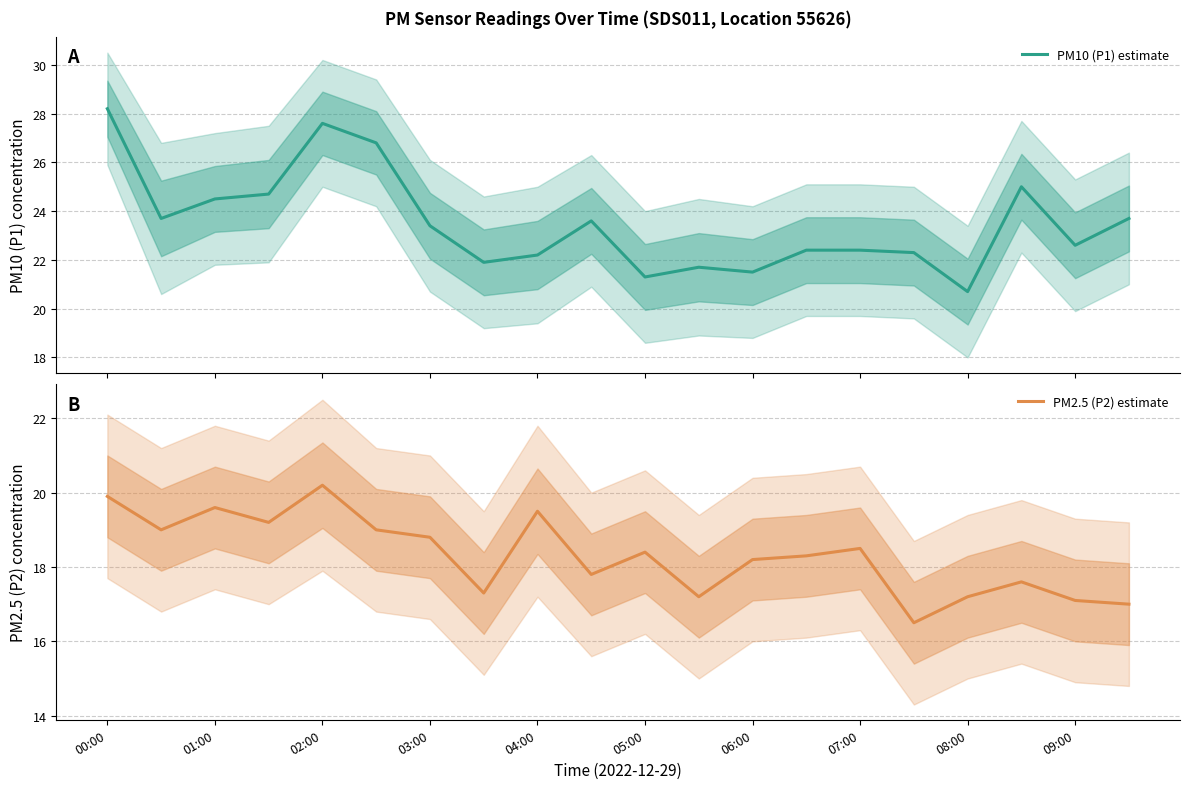

Rank the series at 13 from highest to lowest value.

PM10 (P1) estimate, PM2.5 (P2) estimate